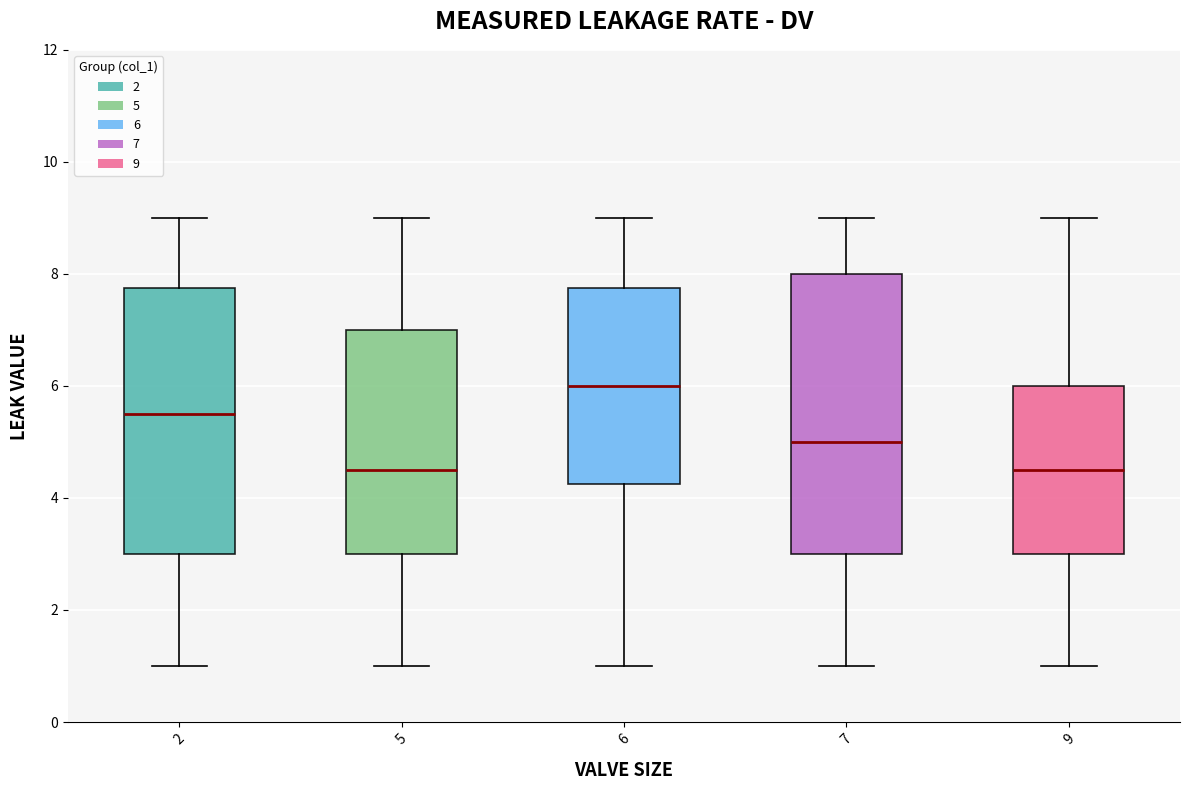

Reading left to right, transcribe this box plot: for each box, give where its median line is, the range the box spans, and where its two whiskers end, as read against the y-axis. The values are not printed on the chart, so give them approximately, as read against the axis.

2: median 5.6, box 3.0 to 7.8, whiskers 1.0 to 9.0
5: median 4.6, box 3.0 to 7.0, whiskers 1.0 to 9.0
6: median 6.0, box 4.2 to 7.8, whiskers 1.0 to 9.0
7: median 5.0, box 3.0 to 8.0, whiskers 1.0 to 9.0
9: median 4.6, box 3.0 to 6.0, whiskers 1.0 to 9.0